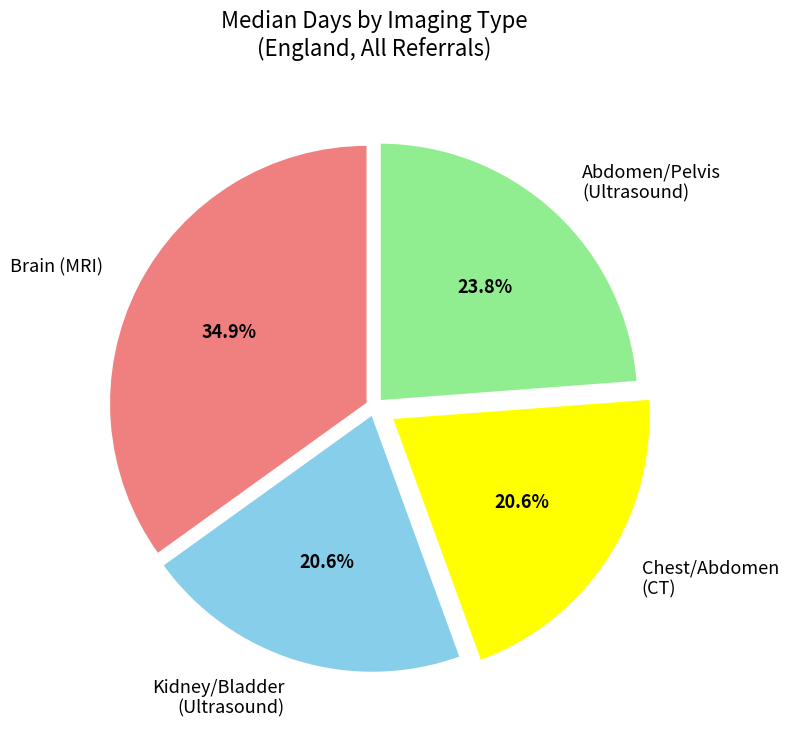

What is the largest slice in the pie chart?

Brain (MRI)